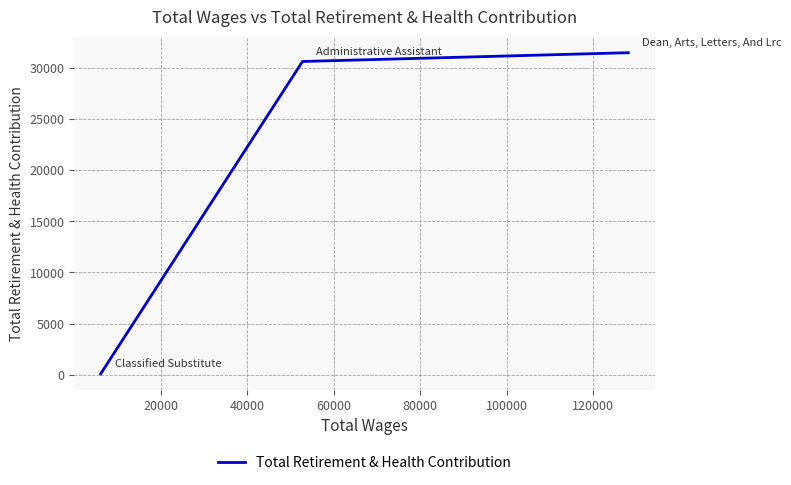

The chart shows a value of 129 at 40000. True or false?

False